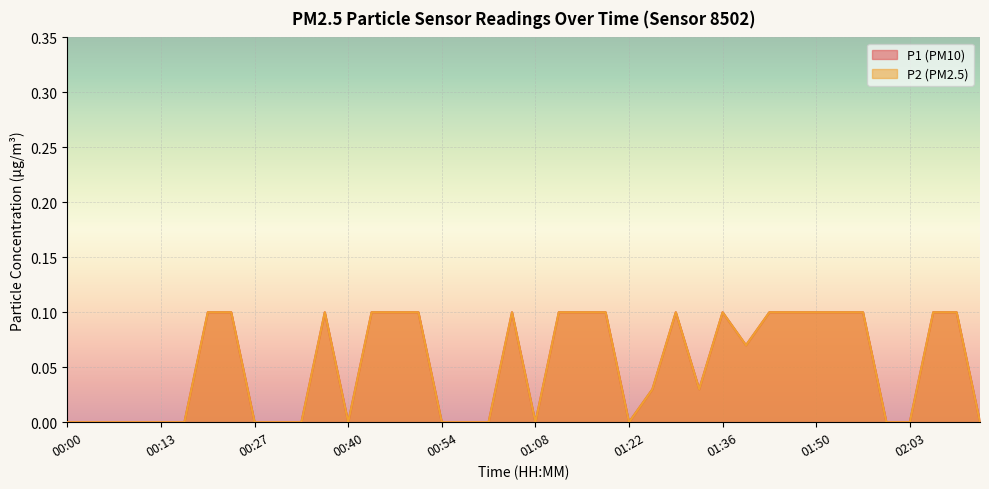

True or false: P2 has more than 1 interior local peaks.

True